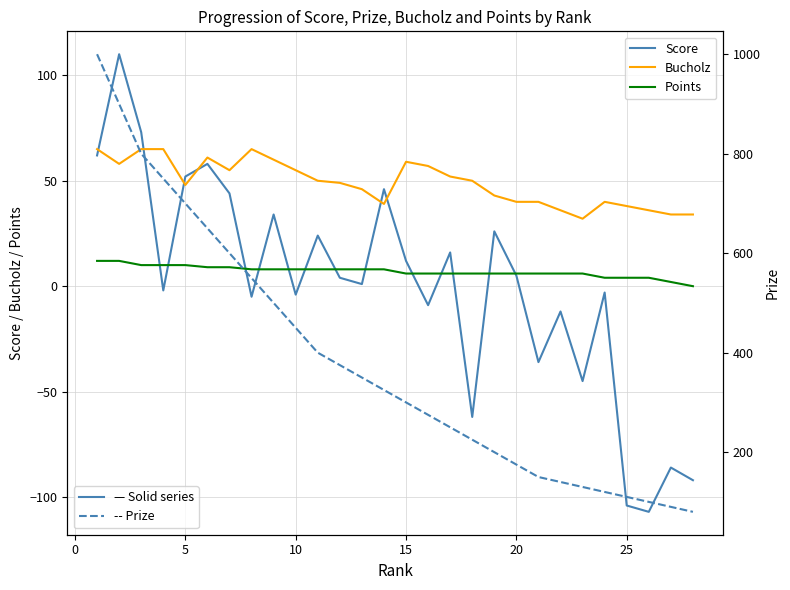

True or false: Points has a value of 10 at 5.

True